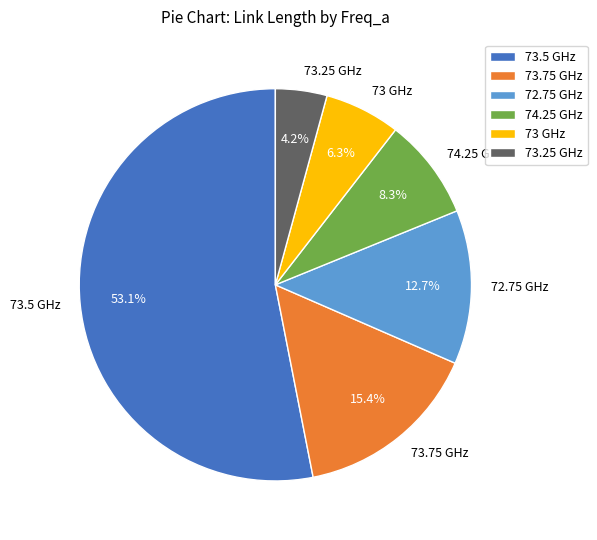

To the nearest percent, what portion does 74.25 GHz represent?

8%